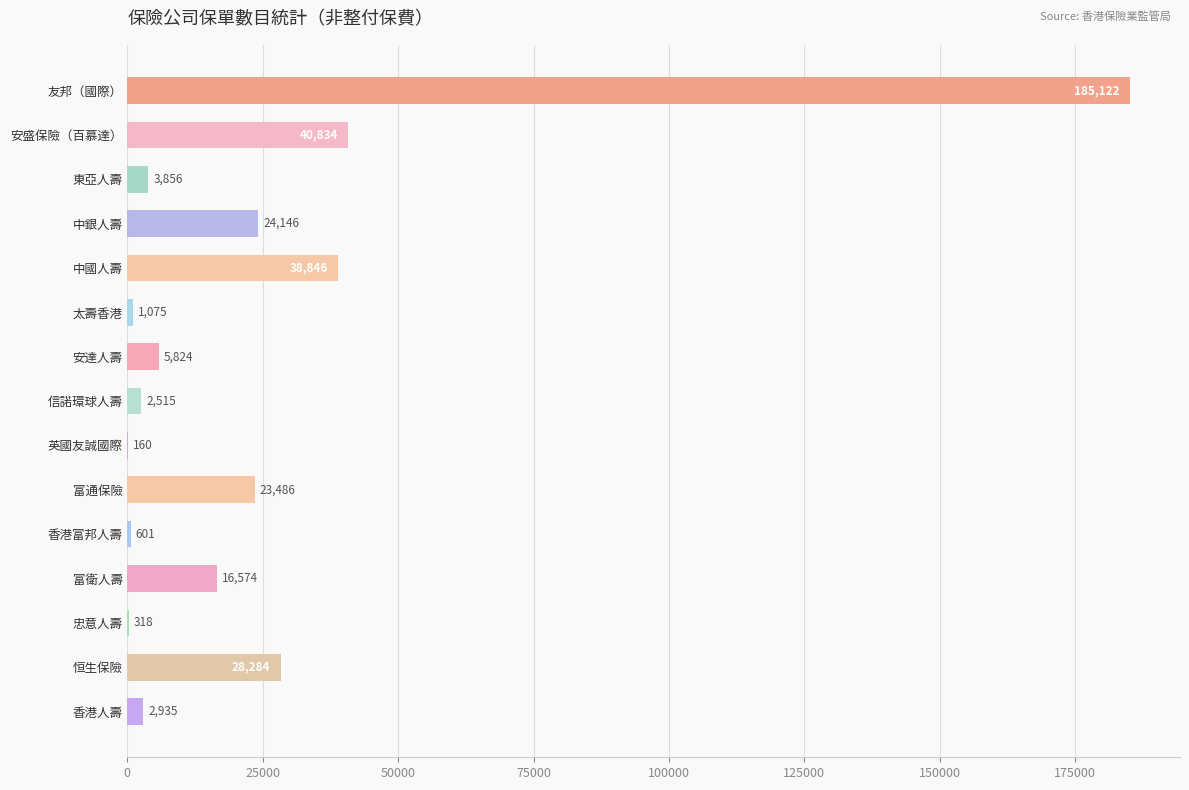

Reading top to bottom, transcribe all the data shown in this chart.

友邦（國際）=185122	安盛保險（百慕達）=40834	東亞人壽=3856	中銀人壽=24146	中國人壽=38846	太壽香港=1075	安達人壽=5824	信諾環球人壽=2515	英國友誠國際=160	富通保險=23486	香港富邦人壽=601	富衛人壽=16574	忠意人壽=318	恒生保險=28284	香港人壽=2935